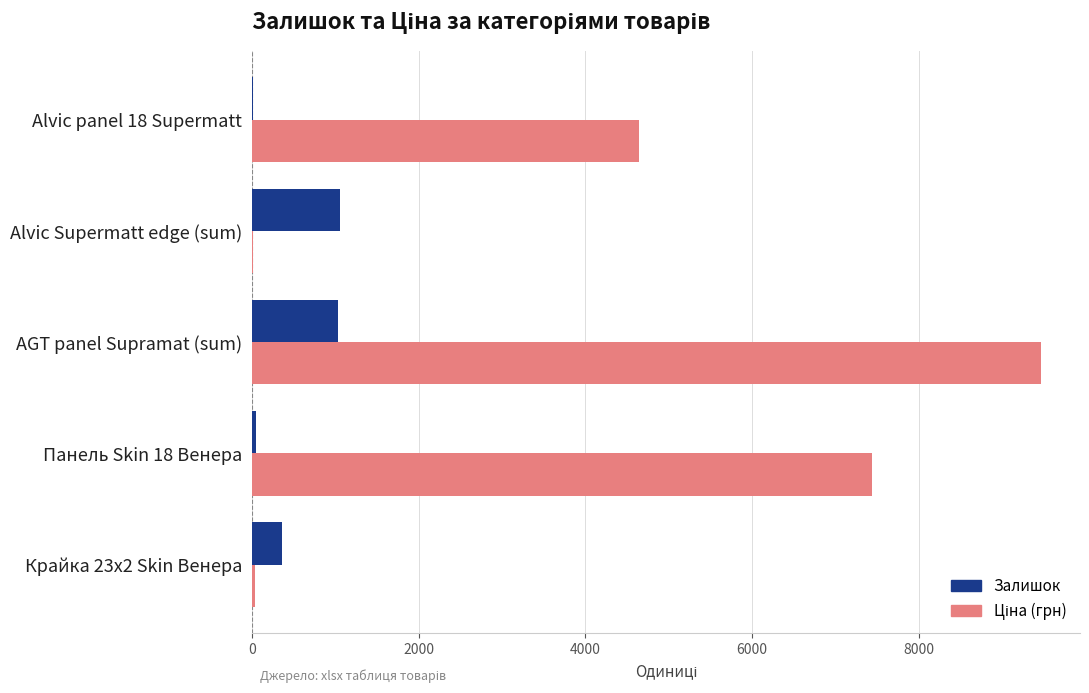

At which category is the sum across all series the highest?

AGT panel Supramat (sum)